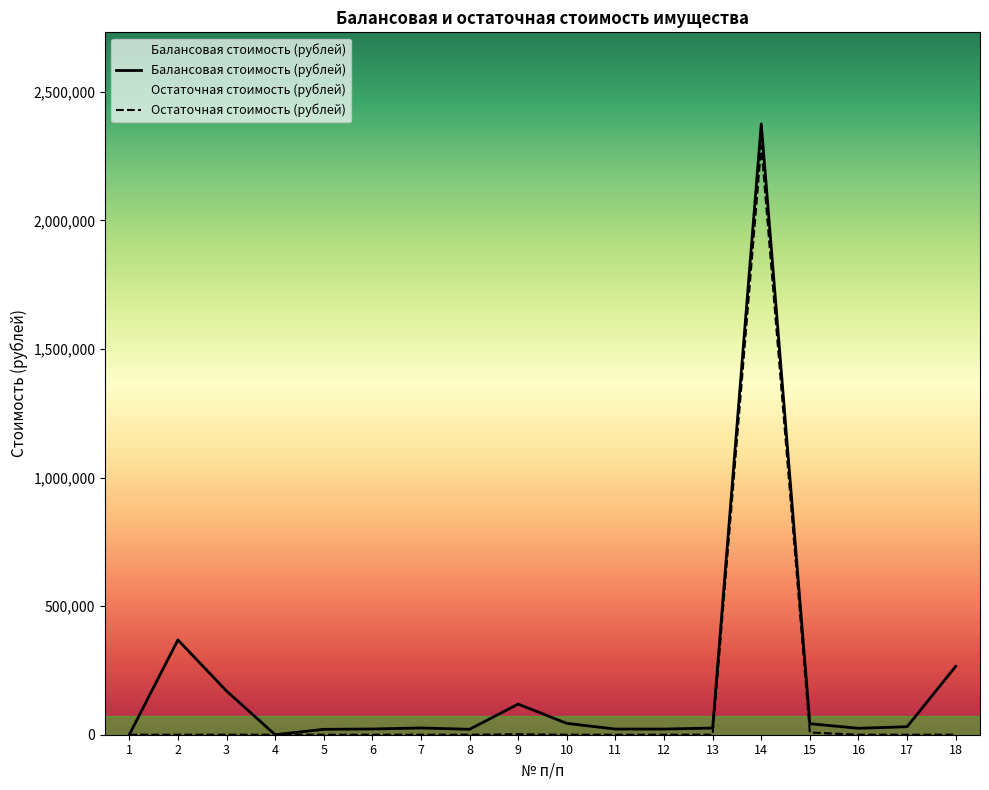

List the labels in order of Остаточная стоимость (рублей) value, largest first.

14, 15, 9, 1, 2, 3, 4, 5, 6, 7, 8, 10, 11, 12, 13, 16, 17, 18